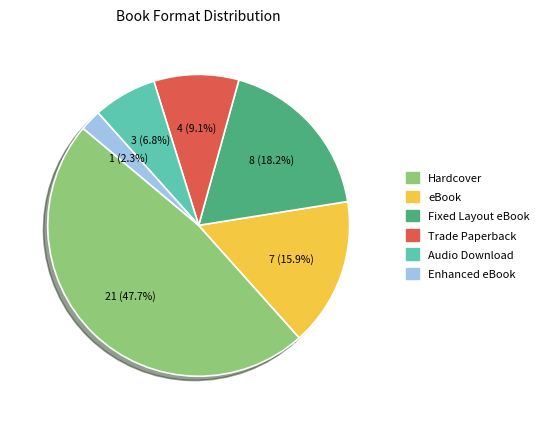

Combined, what portion of the pie is Hardcover and eBook?

63.6%